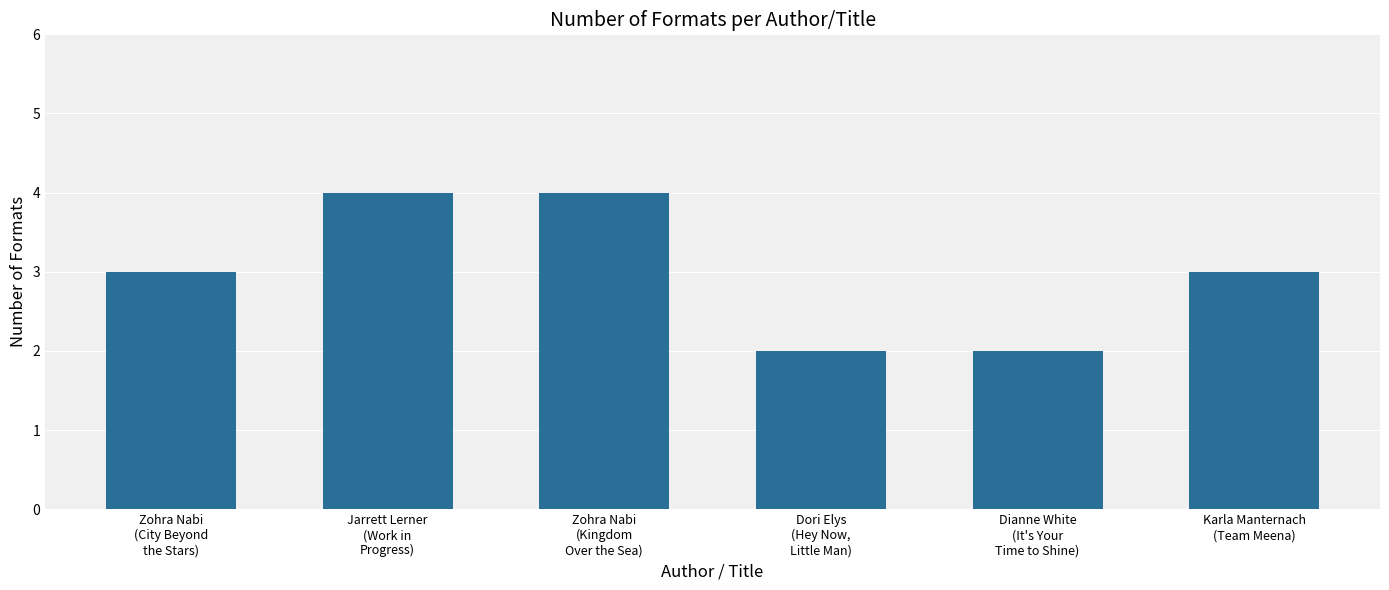

What is the sum of all values?

18